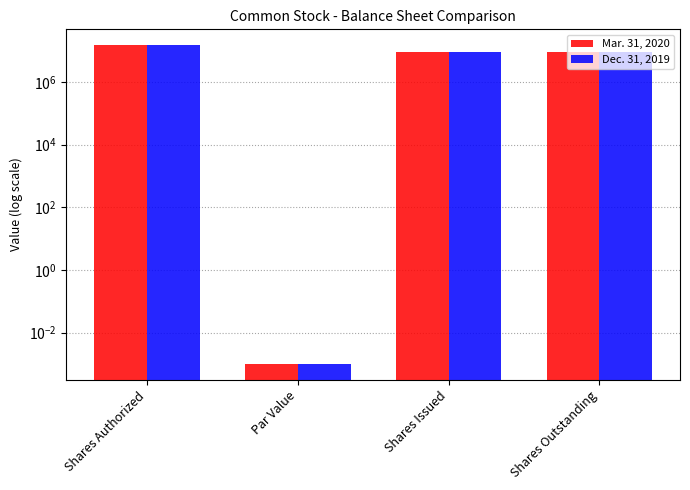

True or false: Dec. 31, 2019 has a value of 0.0 at Par Value.

True